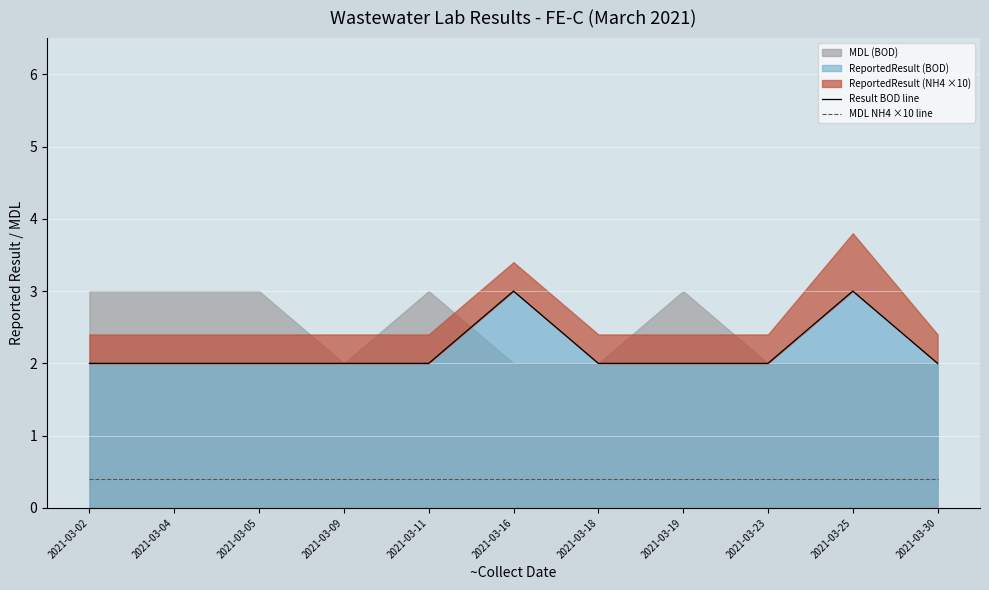

What is the difference between the maximum and second lowest values in the Result BOD line series?

1.0